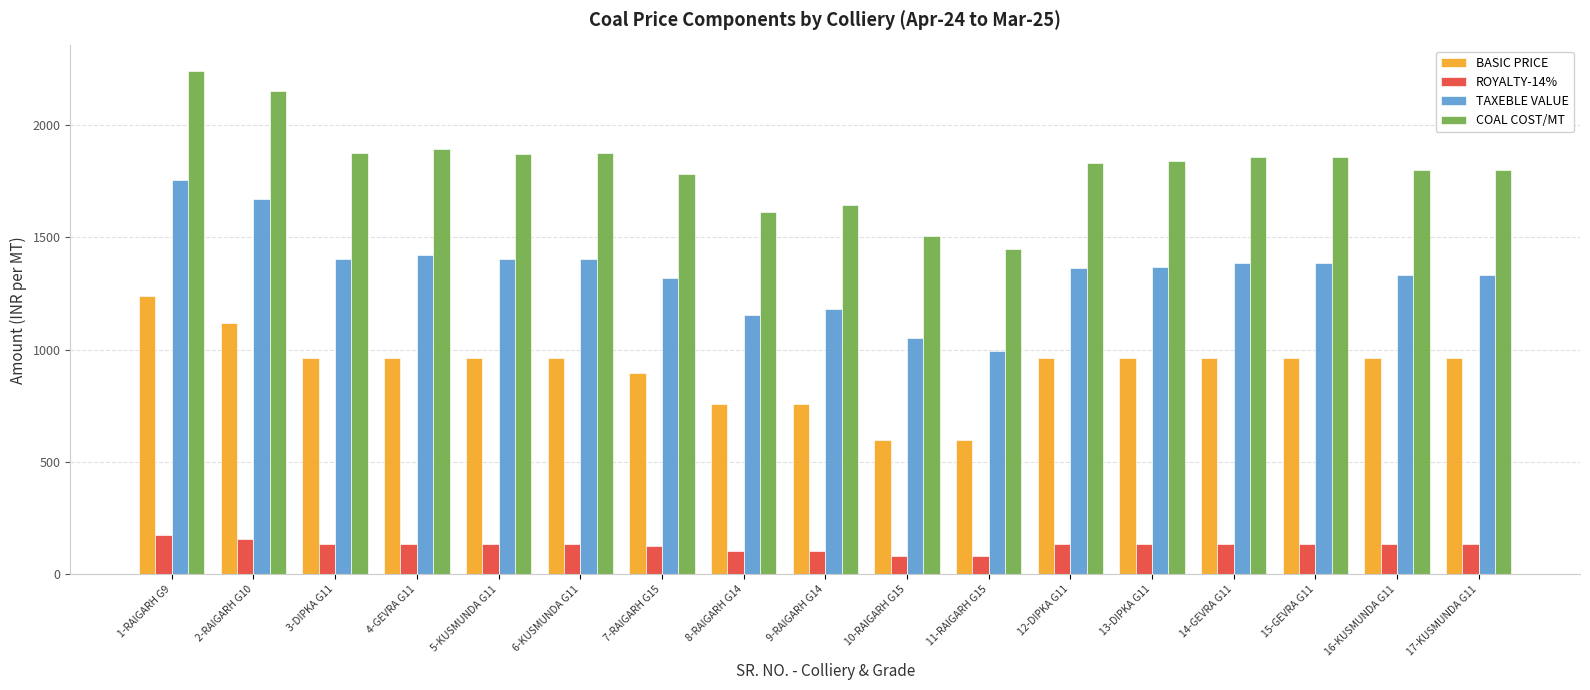

What is the smallest value displayed?

84.0